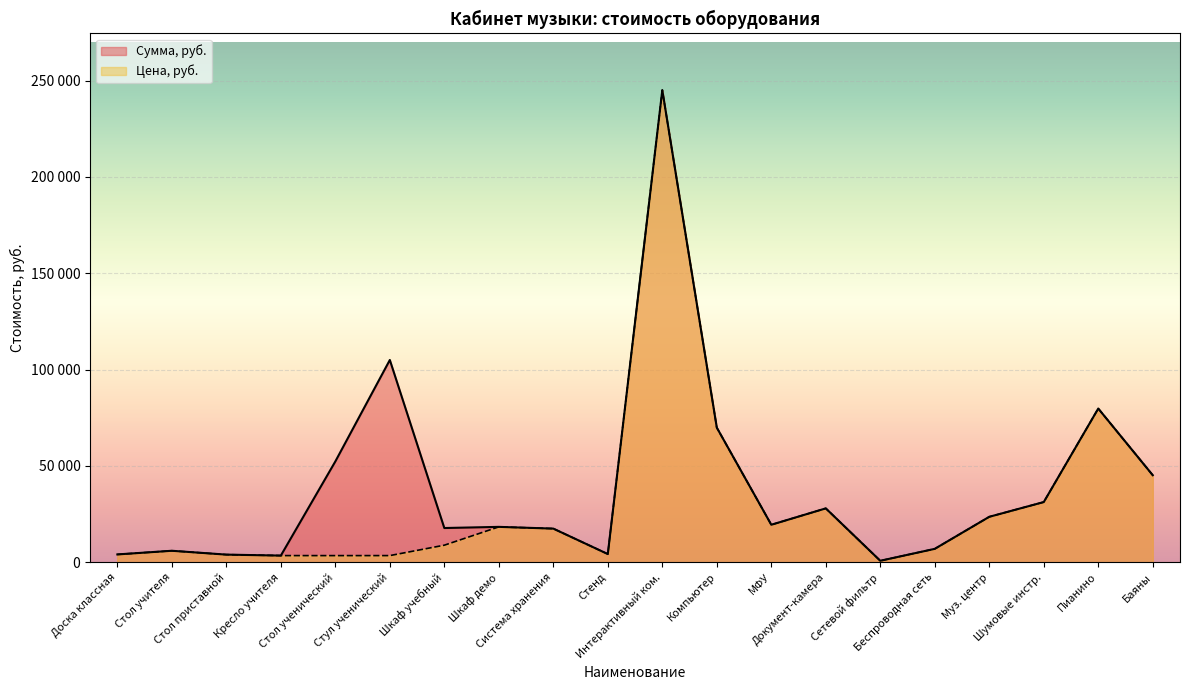

Is the value of Сумма, руб. at 1 greater than the value of Цена, руб. at 1?

No